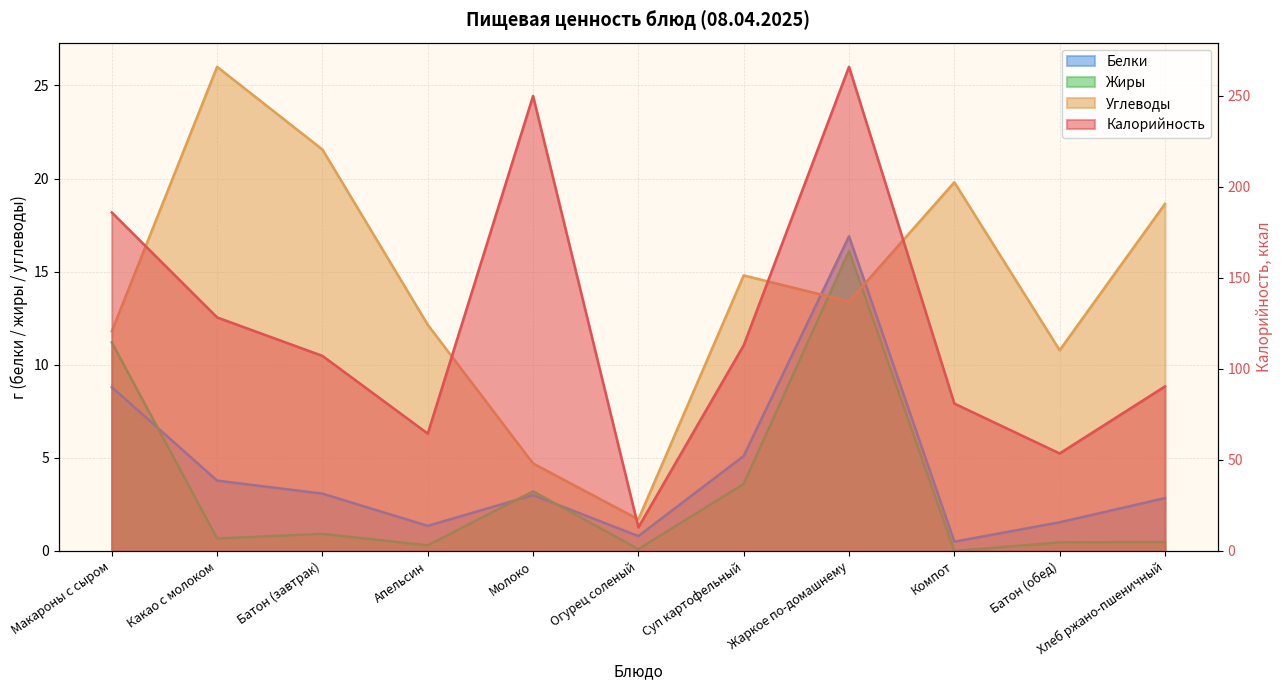

What is the average value of the Углеводы series?

14.1